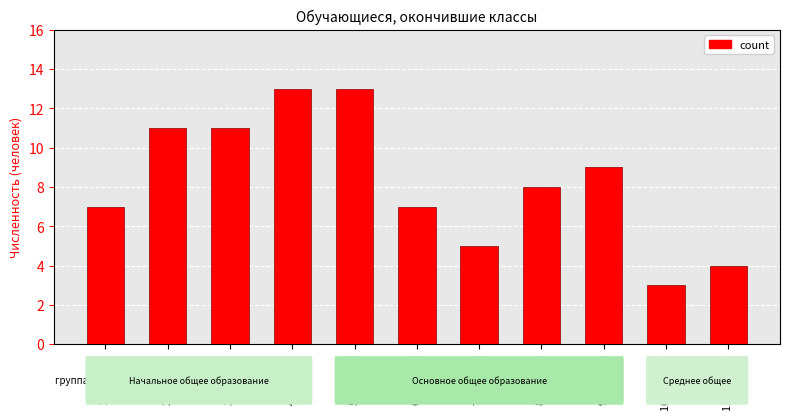

True or false: the data shows 7 at 6-й класс.

True